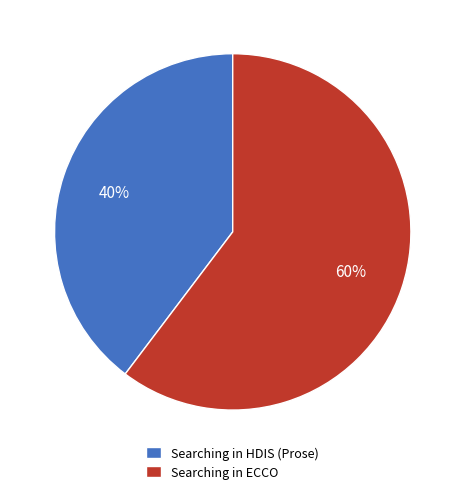

Count the number of slices in the pie.

2